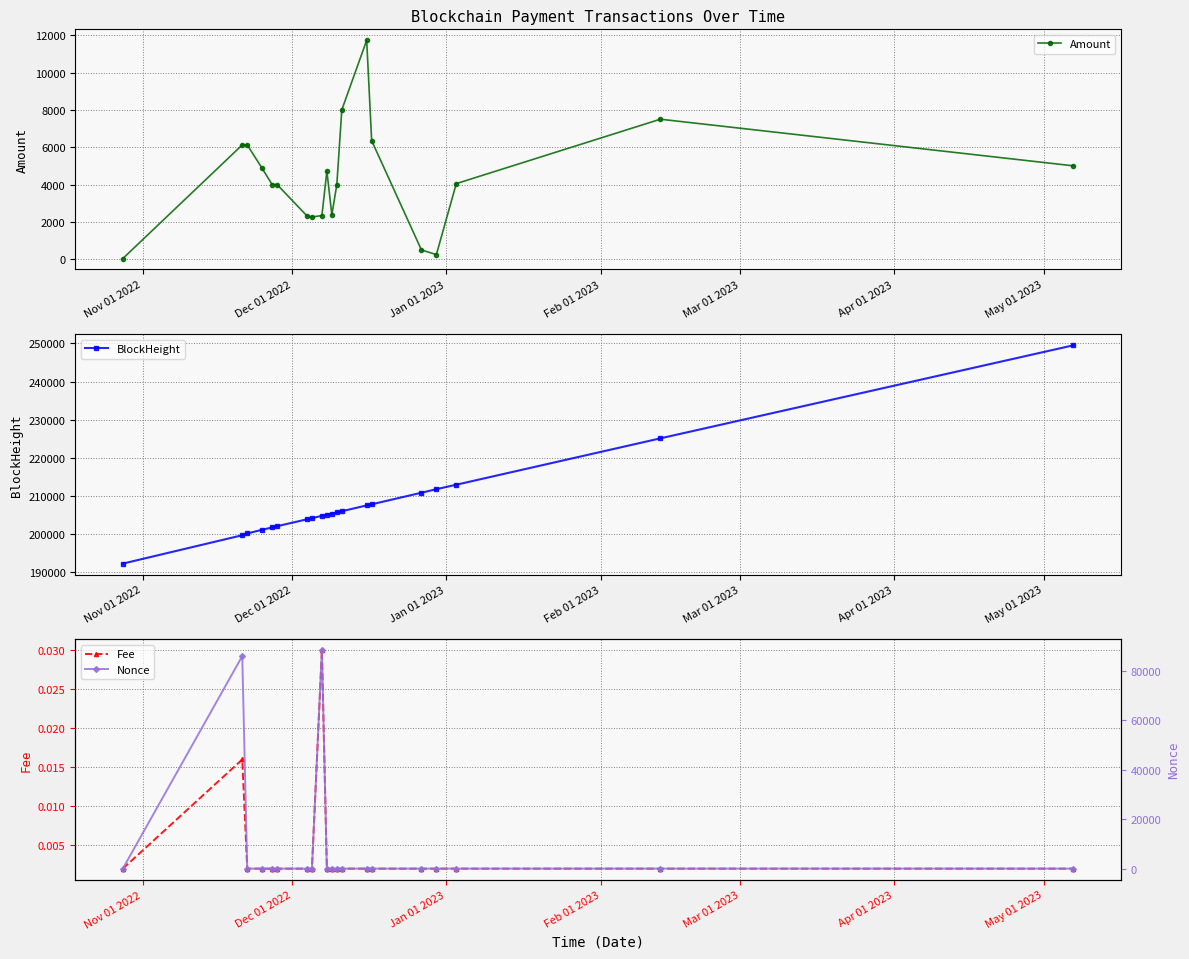

Reading left to right, transcribe all the data shown in this chart.

Amount: 37.5	6124.0	6124.0	4867.5	4000.5	4000.5	2323.5	2262.5	2342.0	4721.5	2380.0	4000.5	8001.0	11728.0	6349.0	499.5	249.5	4050.5	7499.8	5003.0
BlockHeight: 192284.0	199722.0	200187.0	201154.0	201767.0	202089.0	203897.0	204178.0	204814.0	205081.0	205384.0	205691.0	206012.0	207544.0	207830.0	210868.0	211794.0	212965.0	225120.0	249518.0
Fee: 0.0	0.0	0.0	0.0	0.0	0.0	0.0	0.0	0.0	0.0	0.0	0.0	0.0	0.0	0.0	0.0	0.0	0.0	0.0	0.0
Nonce: 14.0	86076.0	15.0	16.0	17.0	18.0	19.0	20.0	88413.0	21.0	22.0	23.0	24.0	25.0	26.0	27.0	28.0	29.0	30.0	31.0